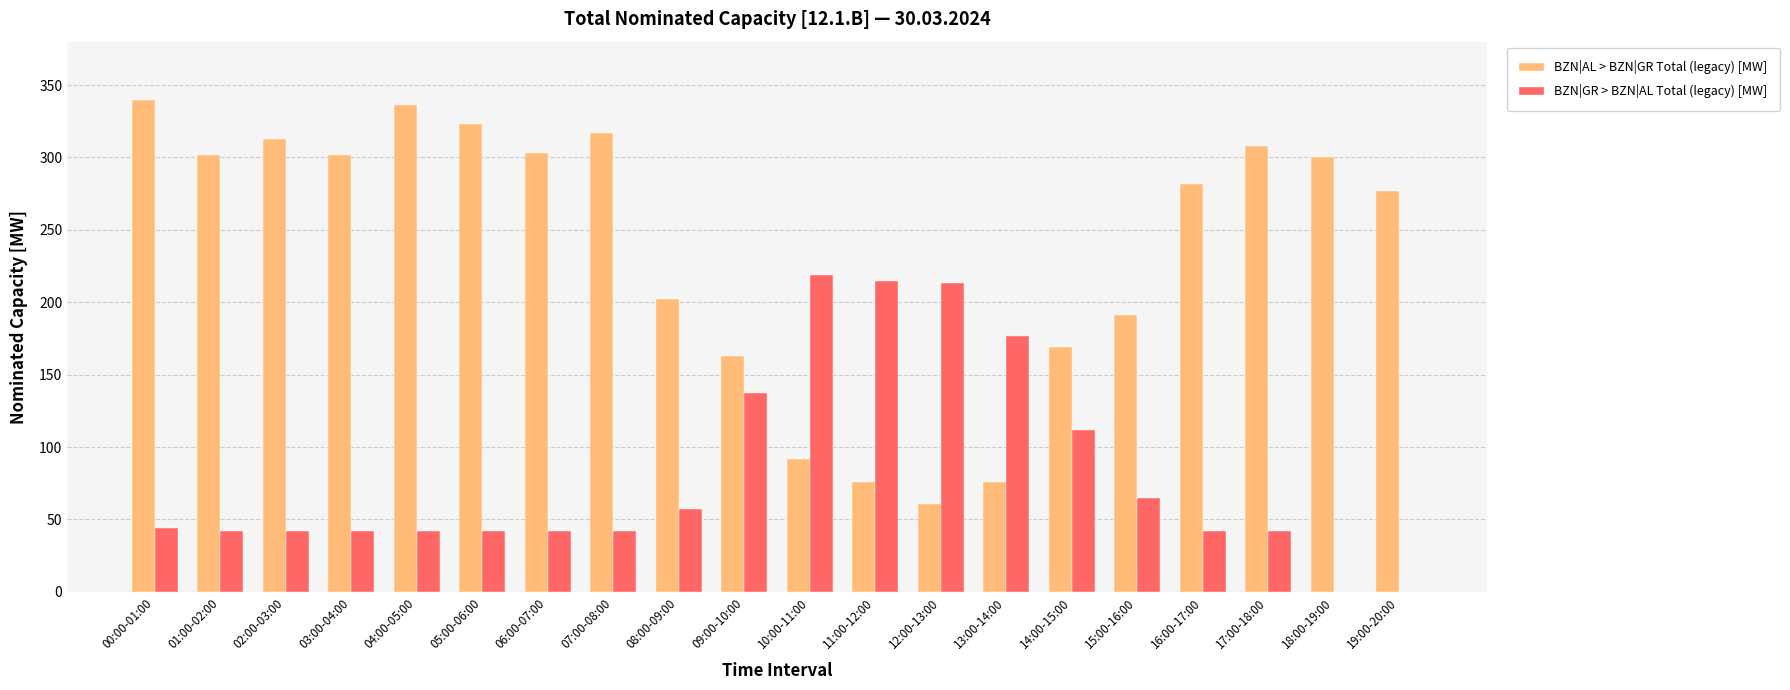

What is the sum of all BZN|GR > BZN|AL Total (legacy) [MW] values?

1617